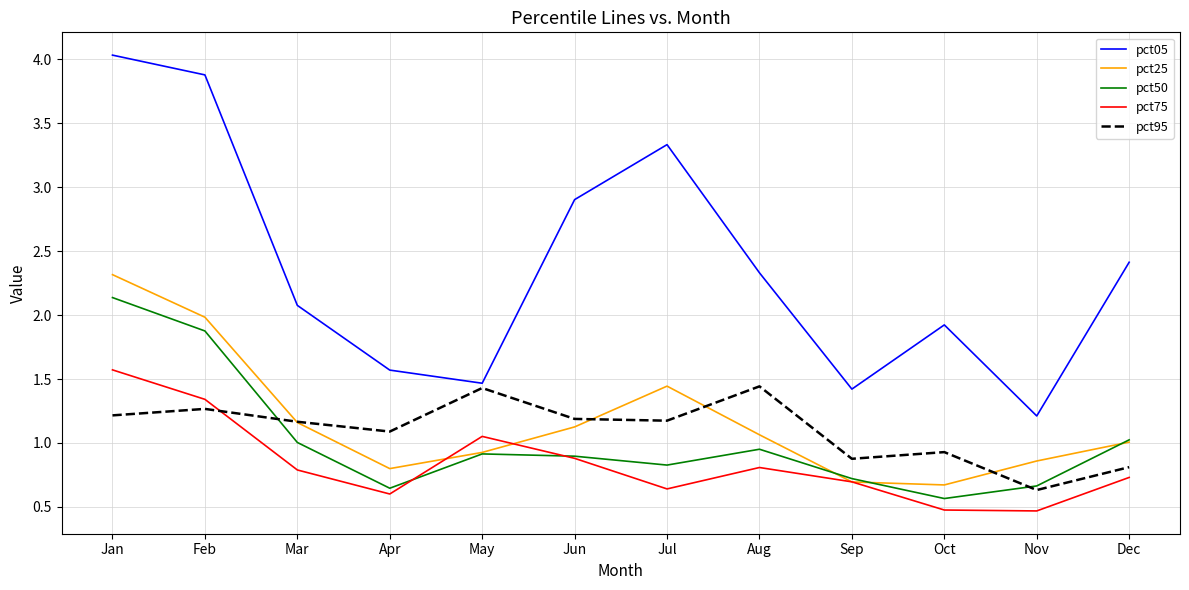

Between Feb and Jun, which series saw the biggest shift?

pct50